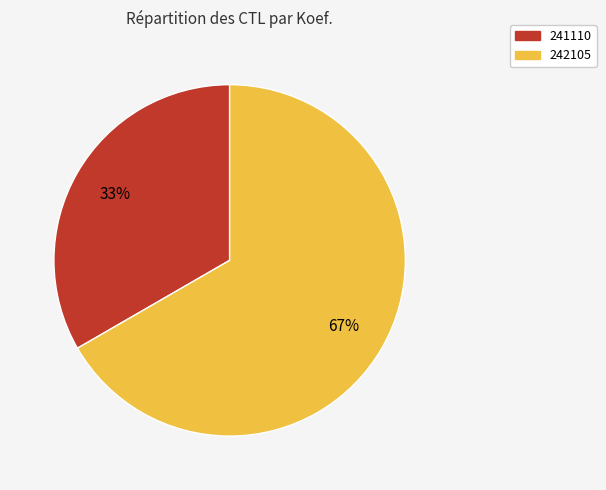

To the nearest percent, what portion does 242105 represent?

67%